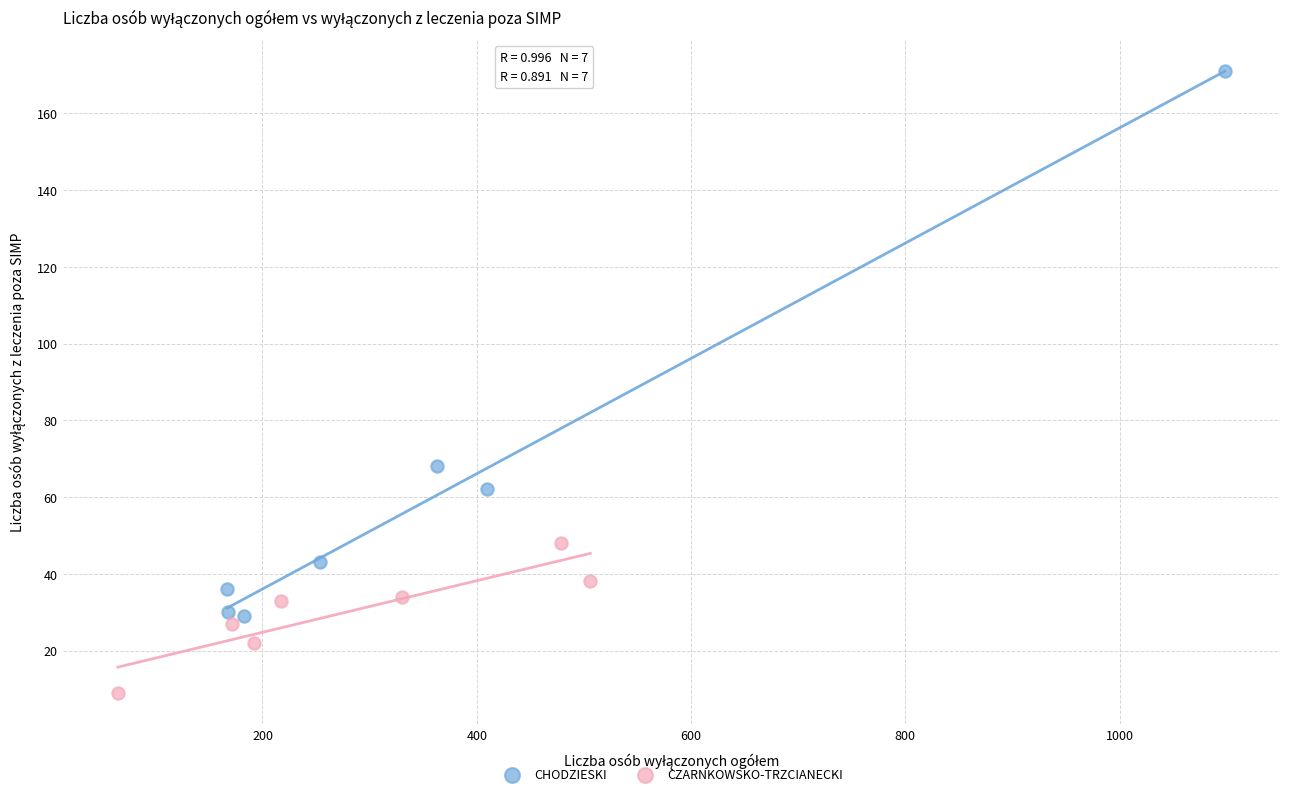

Which series has the widest spread of Y values?

CHODZIESKI